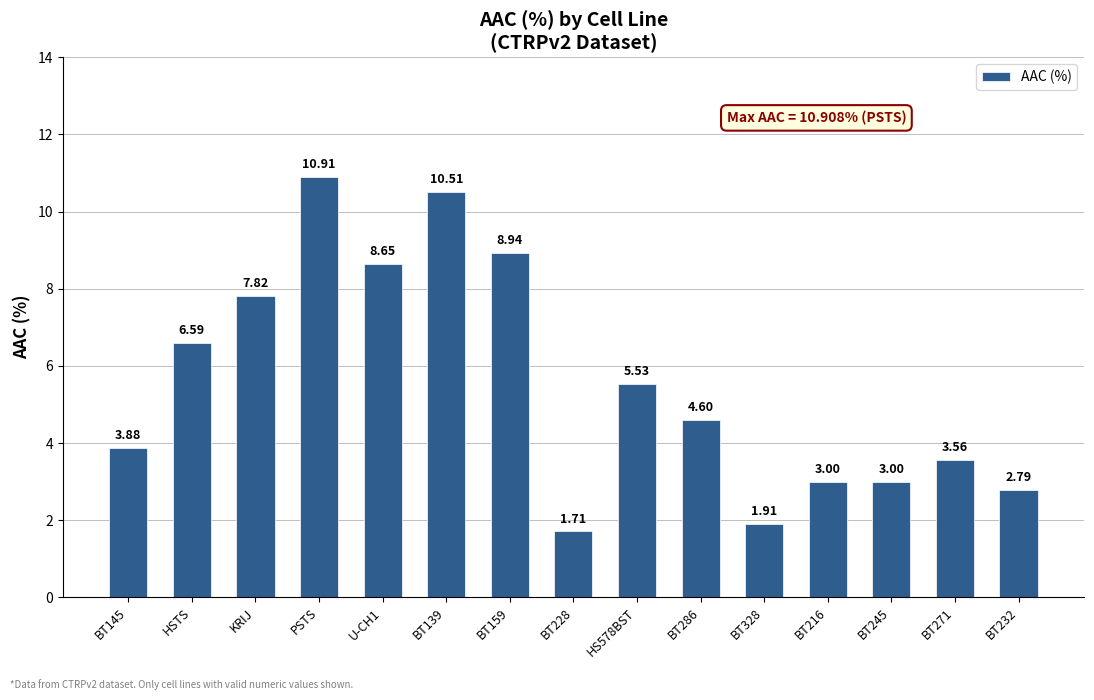

Which category has the highest value across all series?

PSTS